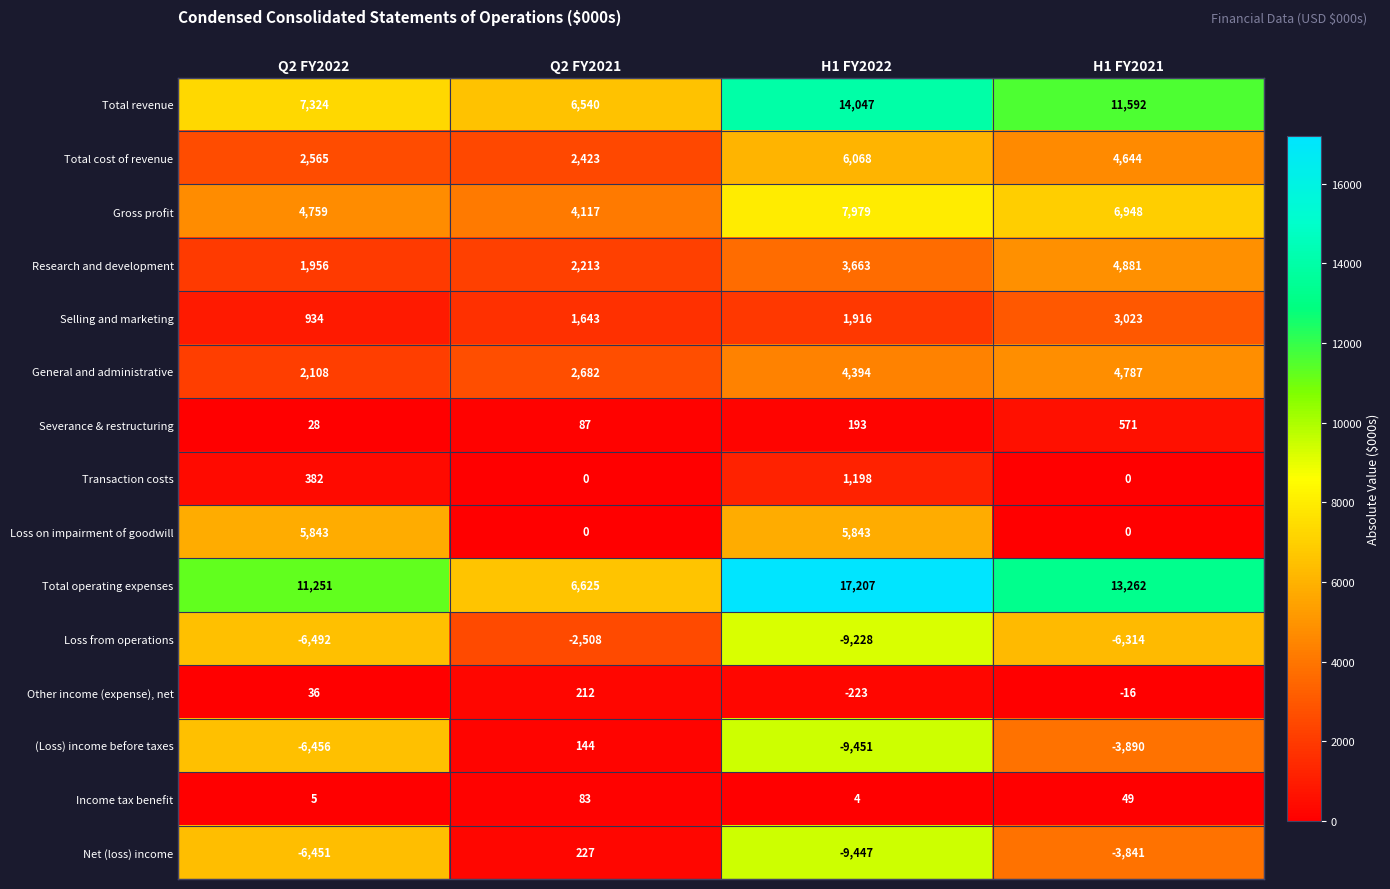

Which series has the largest range (max minus min)?

Total operating expenses